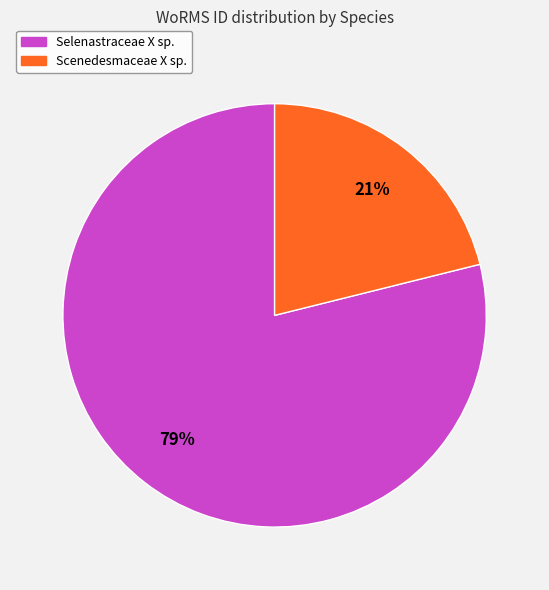

Which slice is the largest?

Selenastraceae X sp.